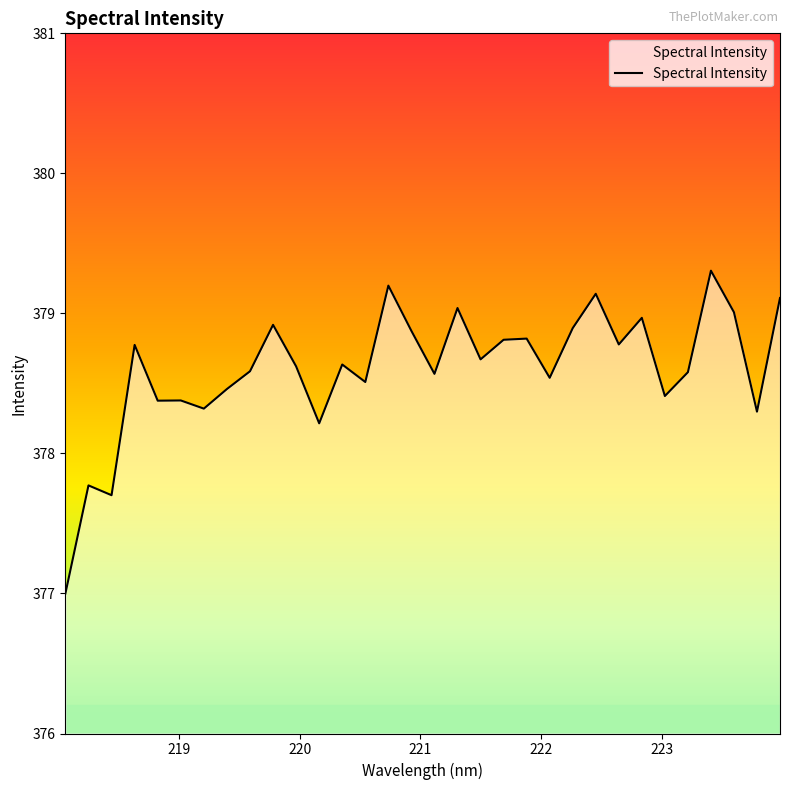

What is the maximum value shown in the chart?

379.3